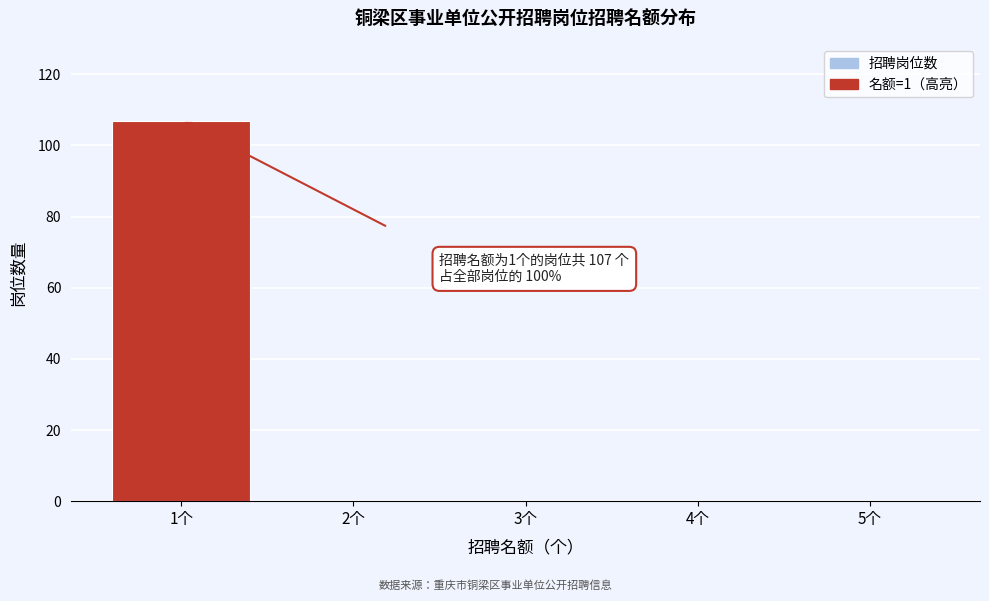

Which range on the x-axis has the tallest bar?

0.5 to 1.5